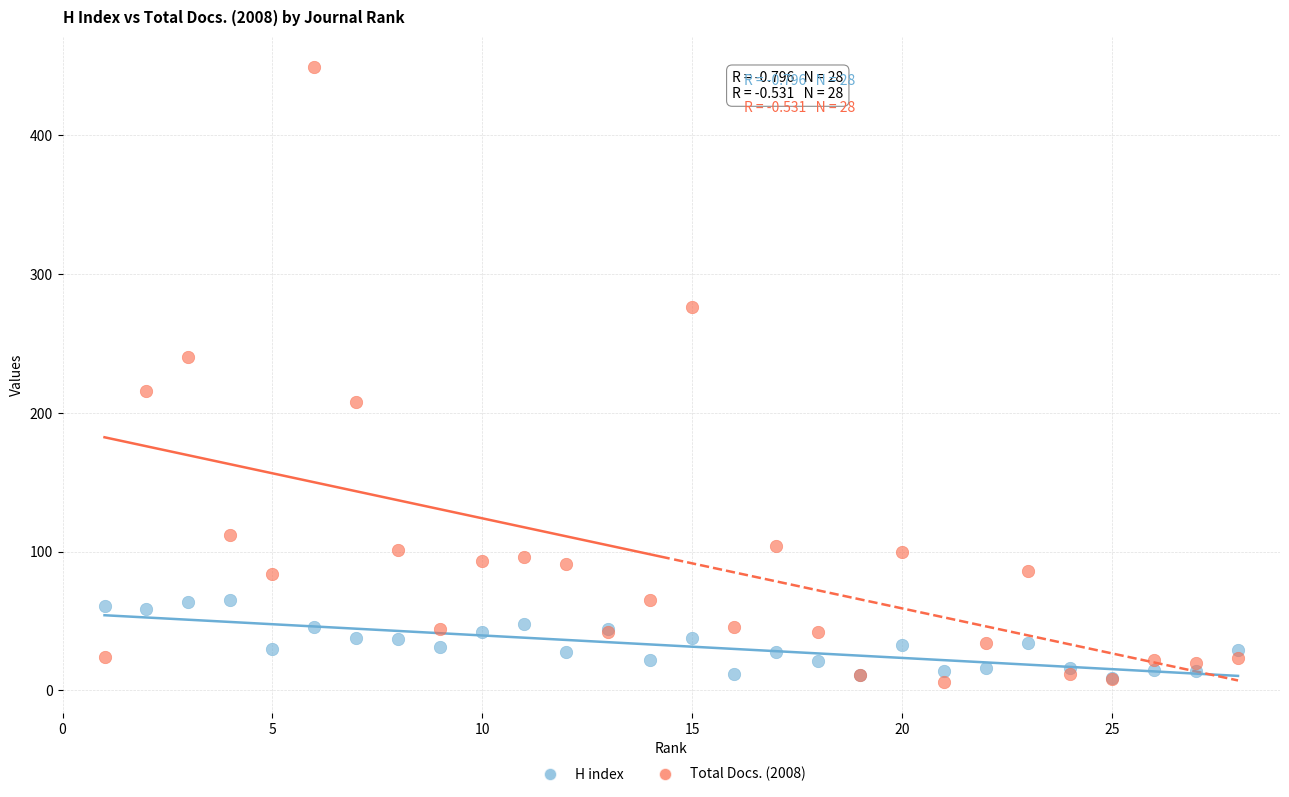

What are all the series names shown in the legend?

H index, Total Docs. (2008)